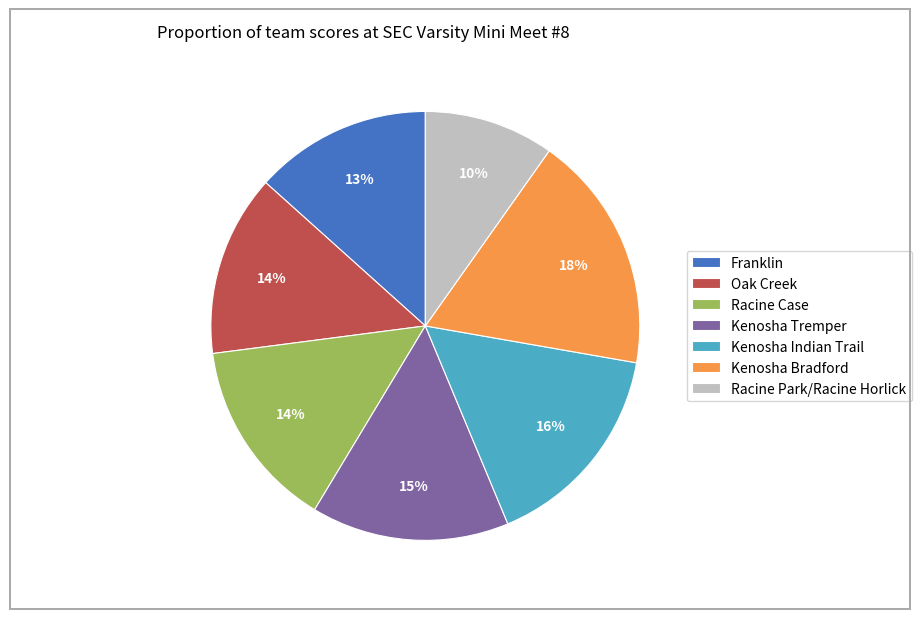

To the nearest percent, what portion does Franklin represent?

13%